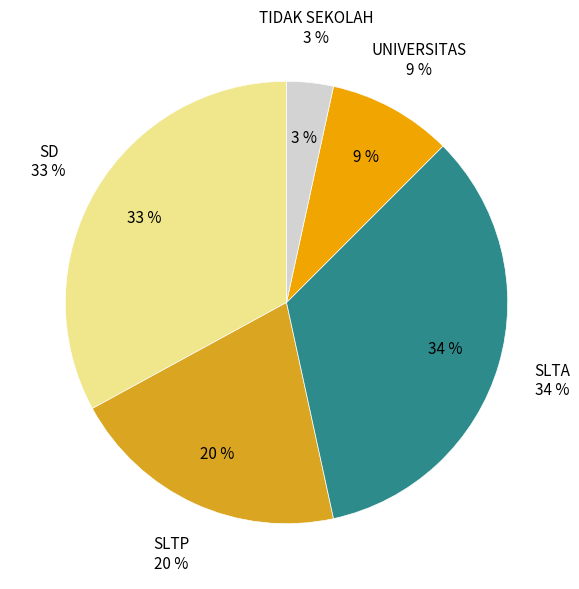

To the nearest percent, what is the average slice percentage?

20%